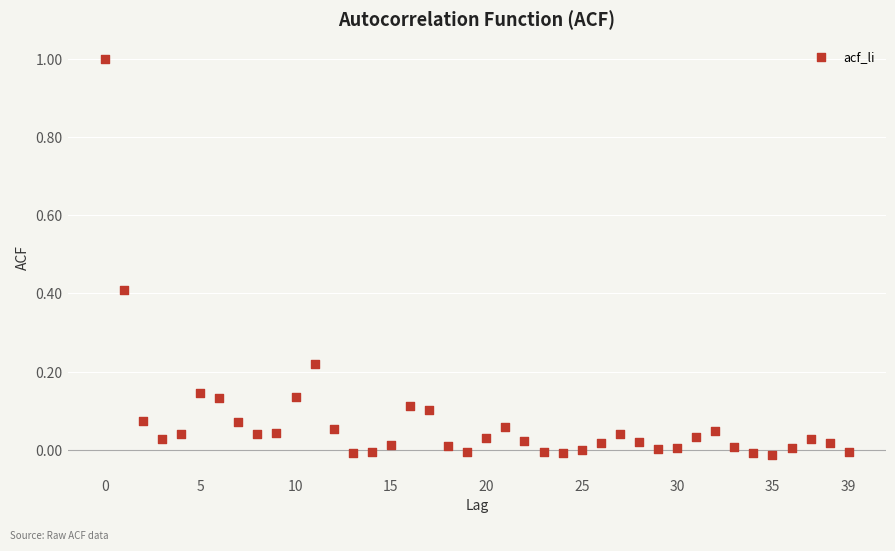

What is the range of Y values (max minus min)?

1.0